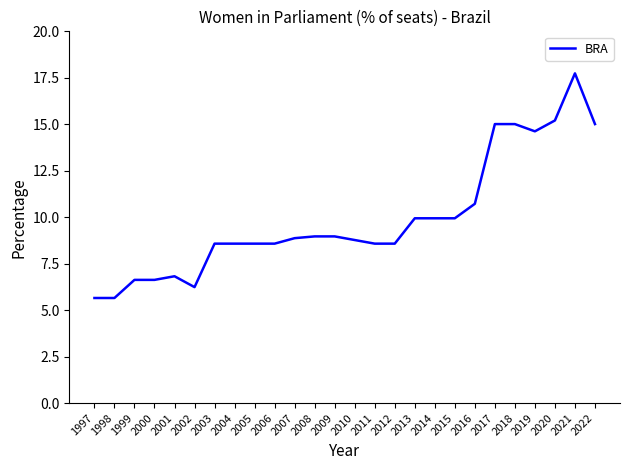

The value at 2020 is 15.2. True or false?

True